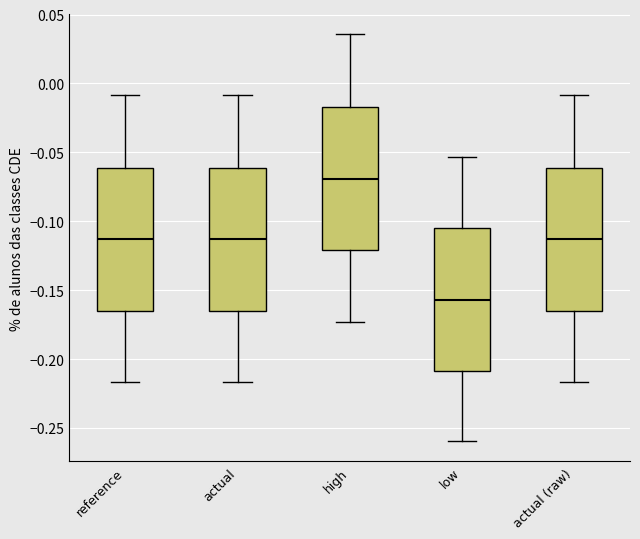

Reading left to right, transcribe this box plot: for each box, give where its median line is, the range the box spans, and where its two whiskers end, as read against the y-axis. The values are not printed on the chart, so give them approximately, as read against the axis.

reference: median -0.115, box -0.165 to -0.060, whiskers -0.215 to -0.010
actual: median -0.115, box -0.165 to -0.060, whiskers -0.215 to -0.010
high: median -0.070, box -0.120 to -0.015, whiskers -0.175 to 0.035
low: median -0.155, box -0.210 to -0.105, whiskers -0.260 to -0.055
actual (raw): median -0.115, box -0.165 to -0.060, whiskers -0.215 to -0.010